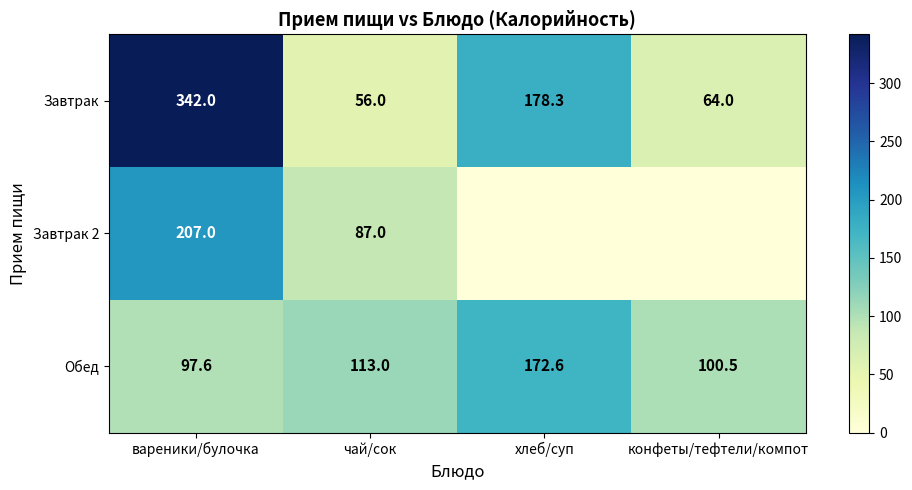

Which series has the largest total across all categories?

Завтрак